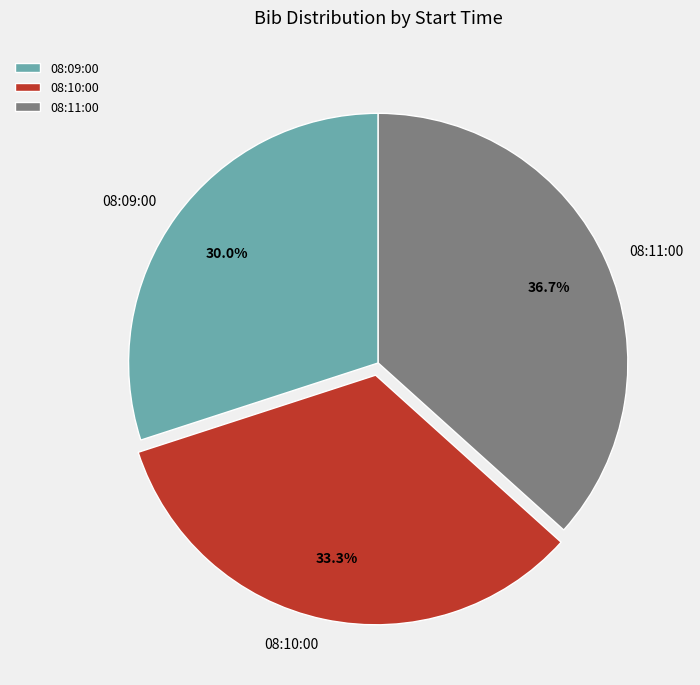

To the nearest percent, what is the difference between the 08:11:00 and 08:09:00 slice percentages?

7%